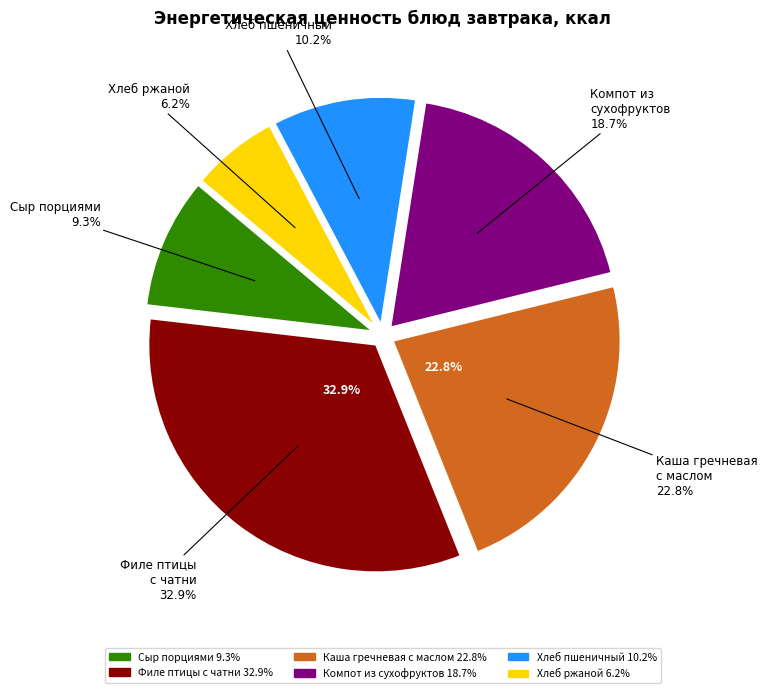

Does any single category account for the majority?

No